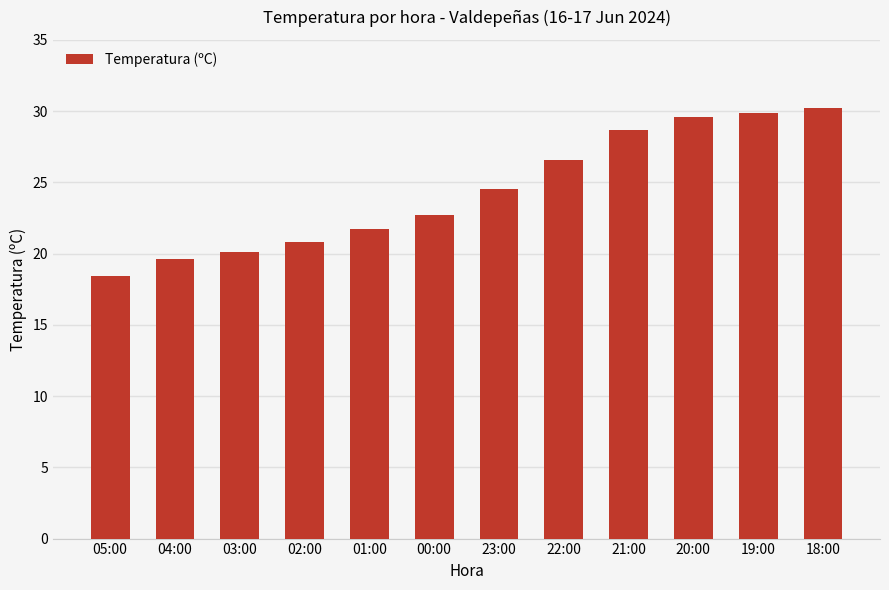

Rank the categories by value from highest to lowest.

18:00, 19:00, 20:00, 21:00, 22:00, 23:00, 00:00, 01:00, 02:00, 03:00, 04:00, 05:00